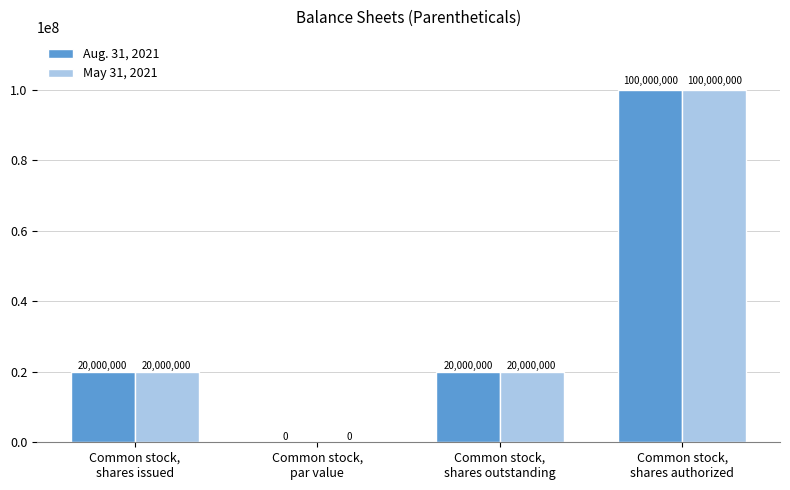

Is it true that May 31, 2021 equals 0.0 at Common stock,
par value?

True